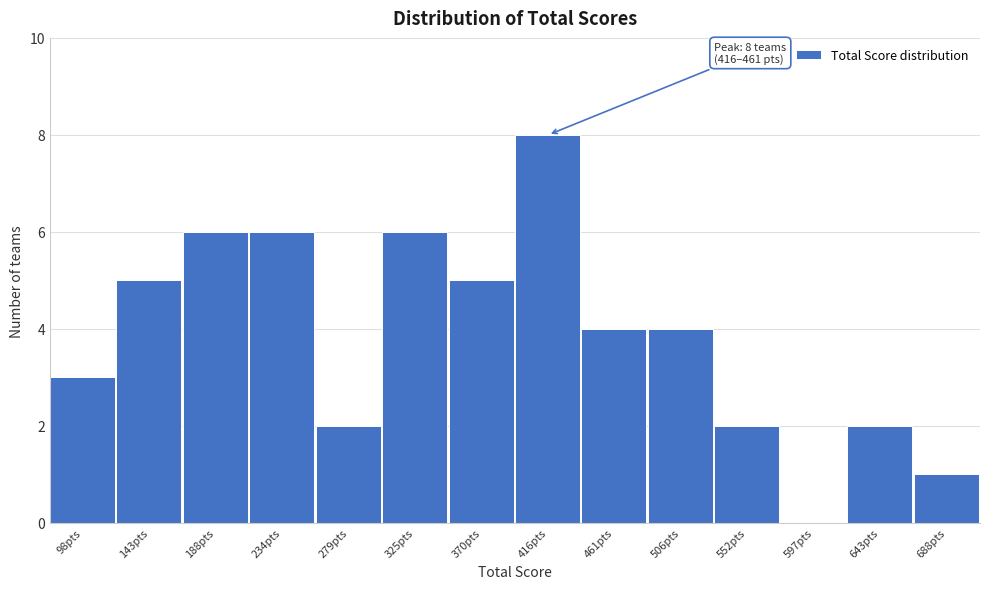

Reading right to left, what are all the values shown in this chart?

688pts=1	643pts=2	597pts=0	552pts=2	506pts=4	461pts=4	416pts=8	370pts=5	325pts=6	279pts=2	234pts=6	188pts=6	143pts=5	98pts=3